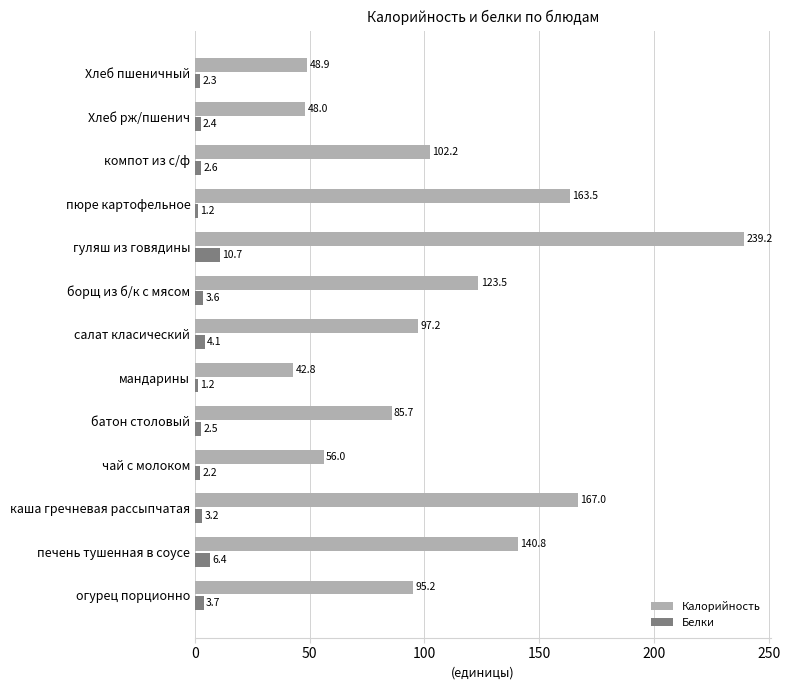

What is the maximum value shown in the chart?

239.2